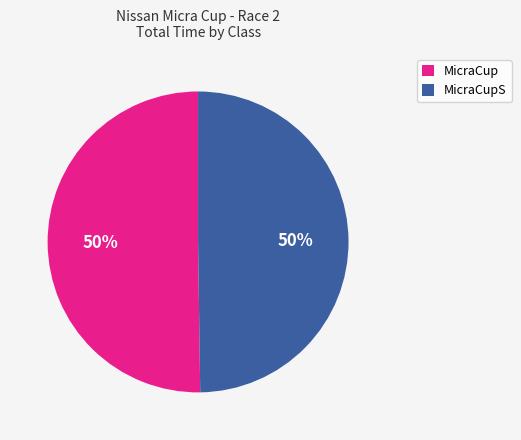

To the nearest percent, what percentage of the pie is MicraCup?

50%